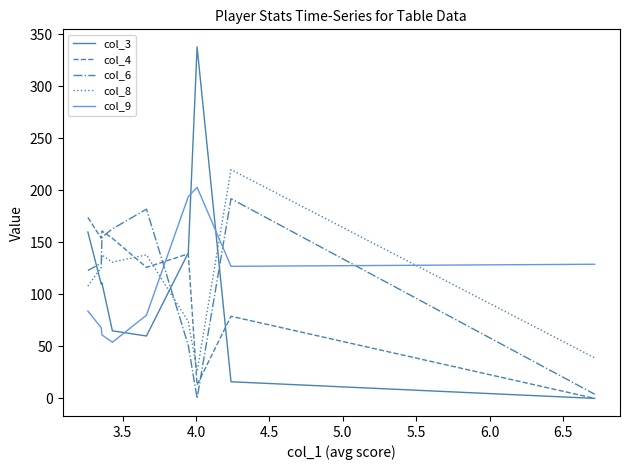

True or false: col_9 and col_4 cross at least once.

True